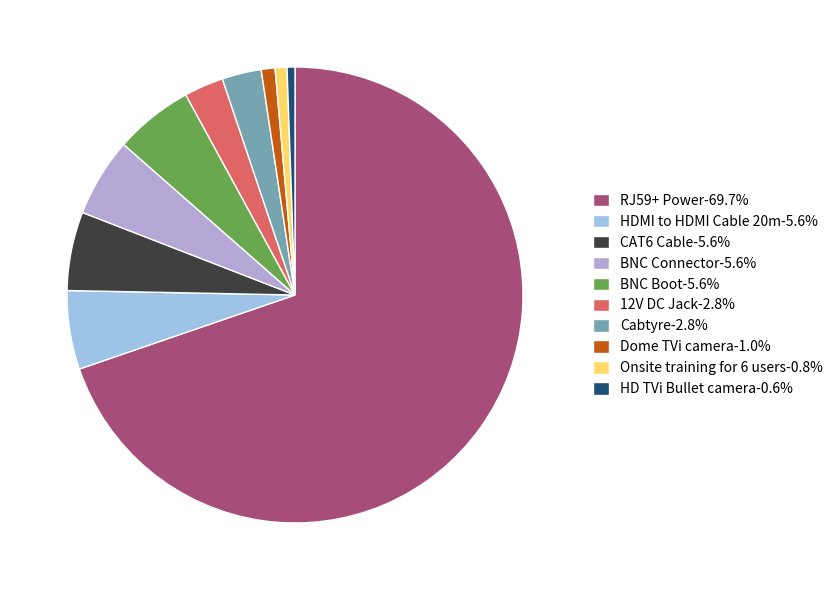

How many slices are in this pie chart?

10